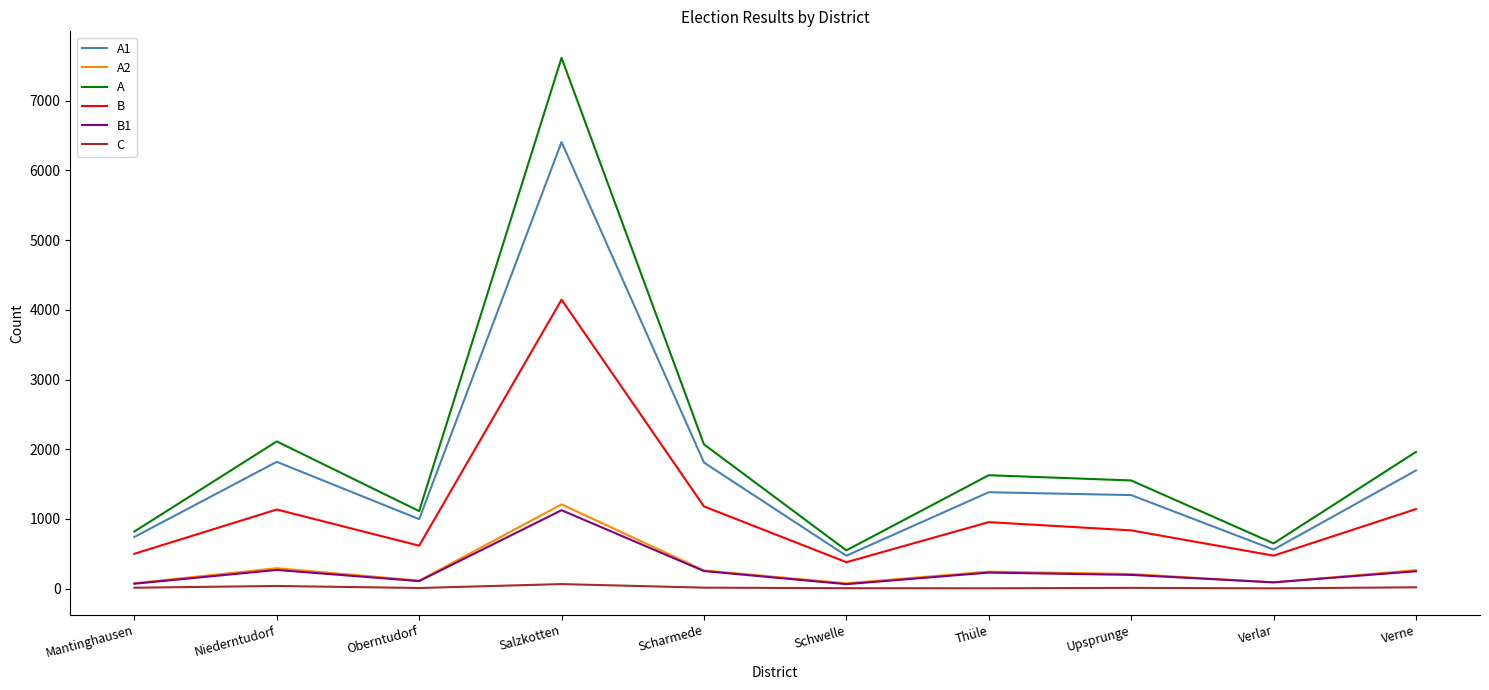

What value does the C series have at Salzkotten, to the nearest 5?

65